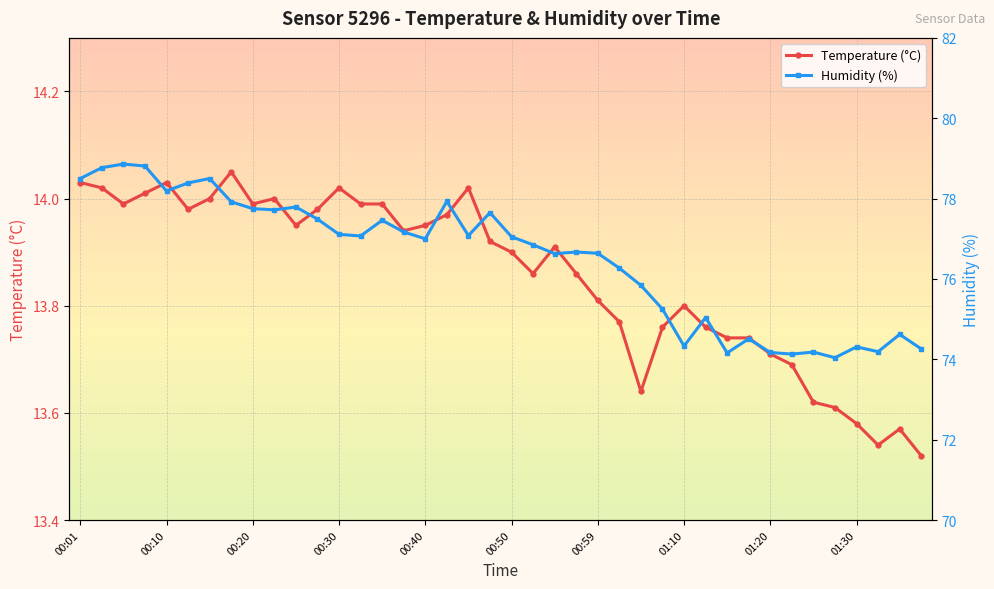

What is the average value of the Humidity (%) series?

76.5